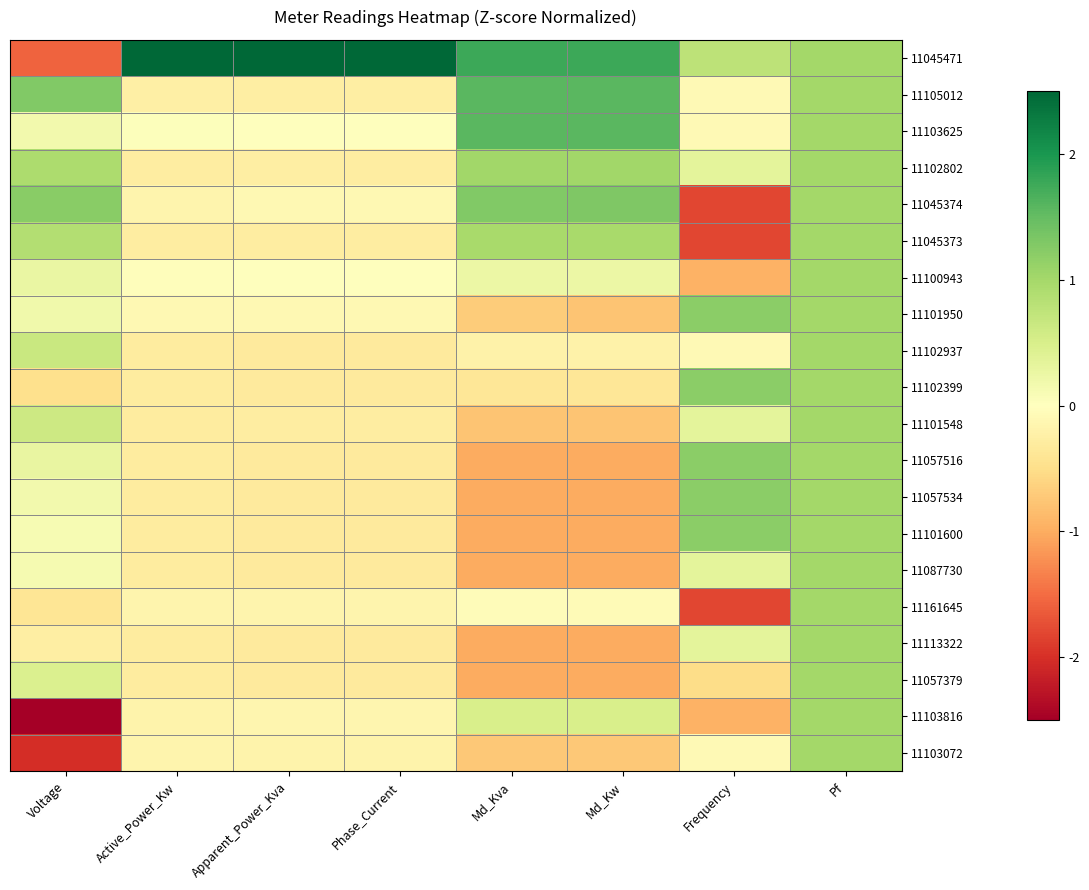

How many categories are shown in the chart?

8